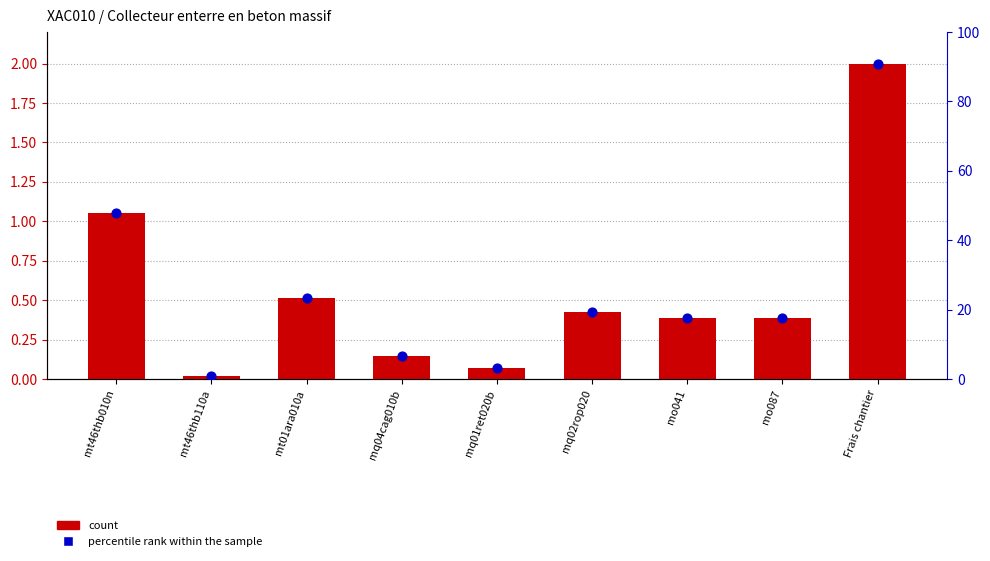

Which series has the largest total across all categories?

percentile rank within the sample